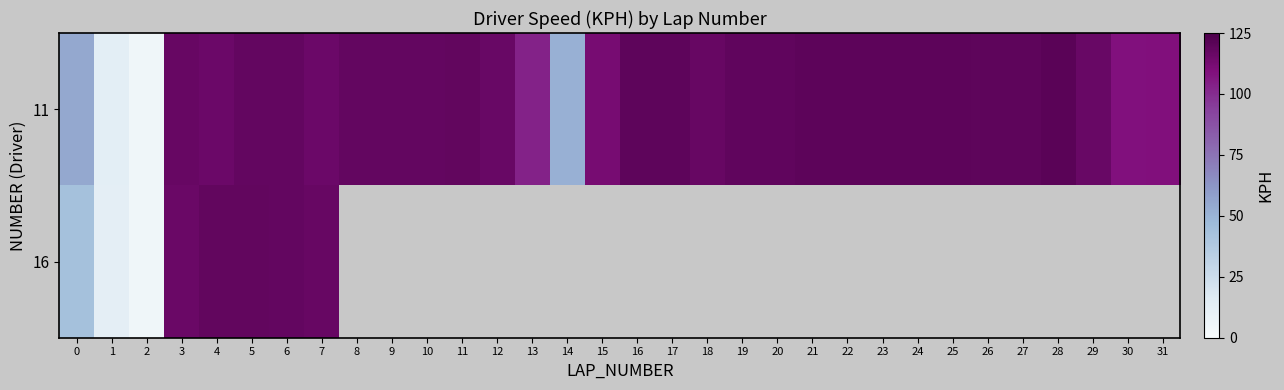

True or false: 11 has a value of 56.8 at 22.

False